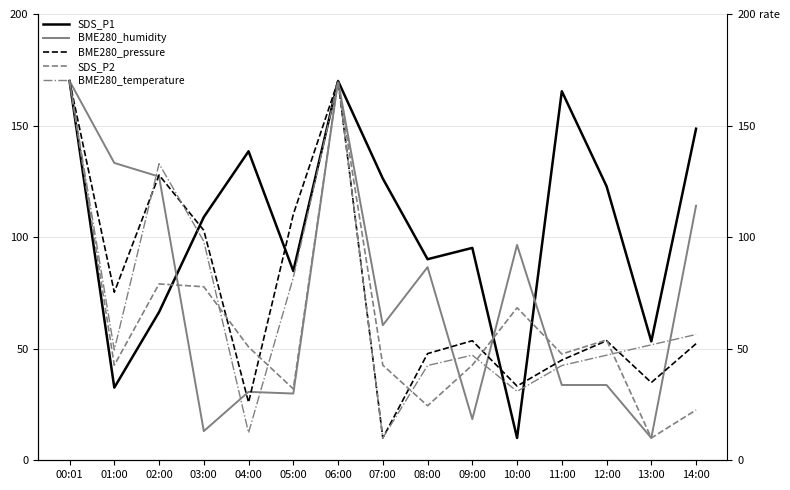

How many times do SDS_P2 and SDS_P1 cross each other?

3